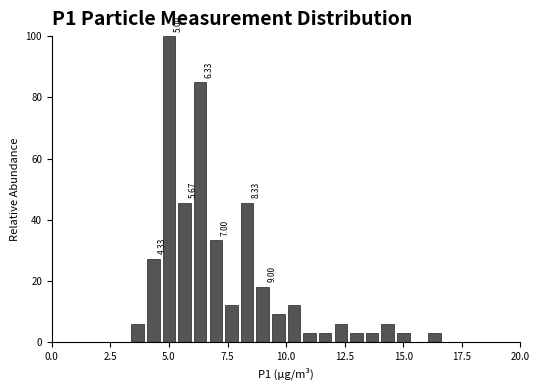

Around what value on the x-axis is the tallest bar? Give the approximate position of its centre, as read against the axis.

5.0